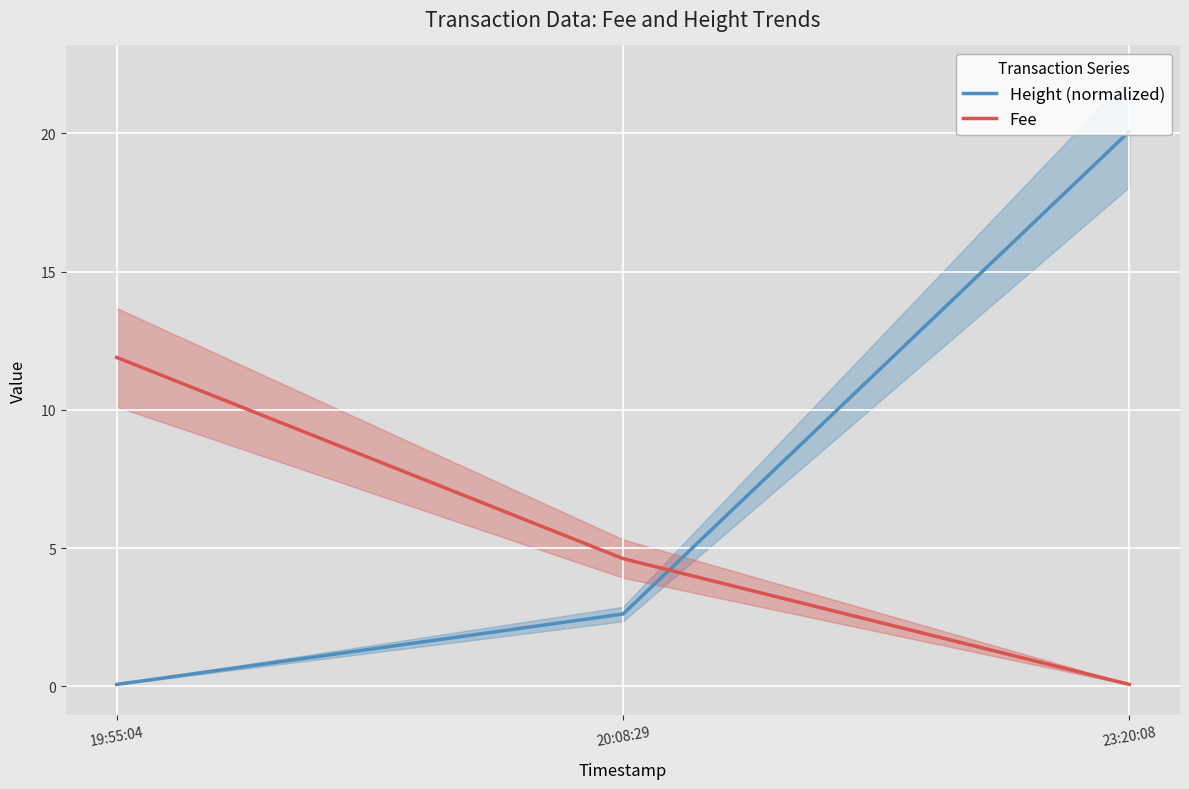

The Fee series shows 4.6 at 20:08:29. True or false?

True